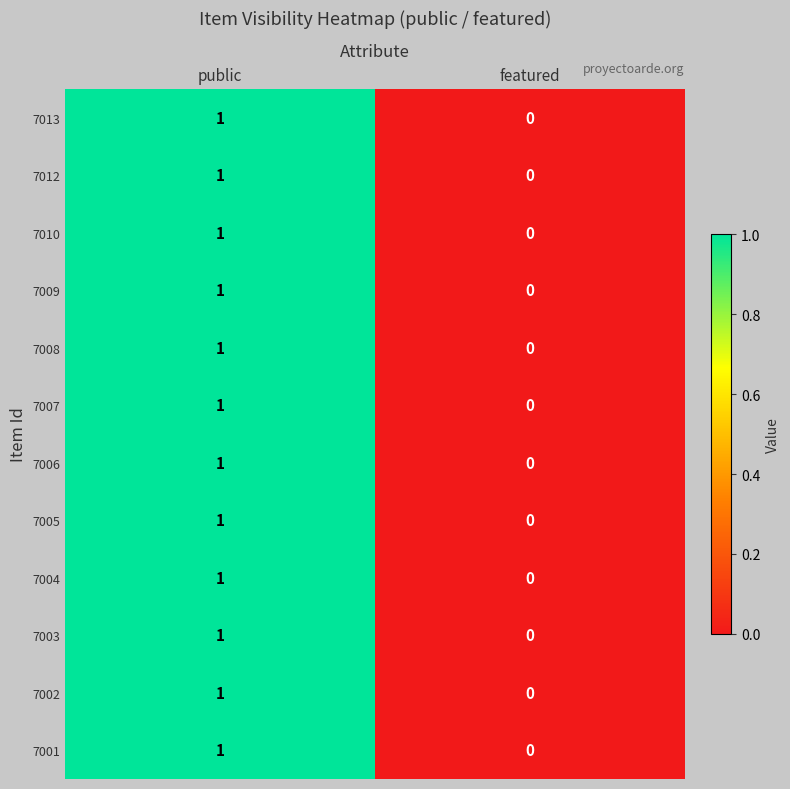

Is it true that 7010 equals 0 at public?

False